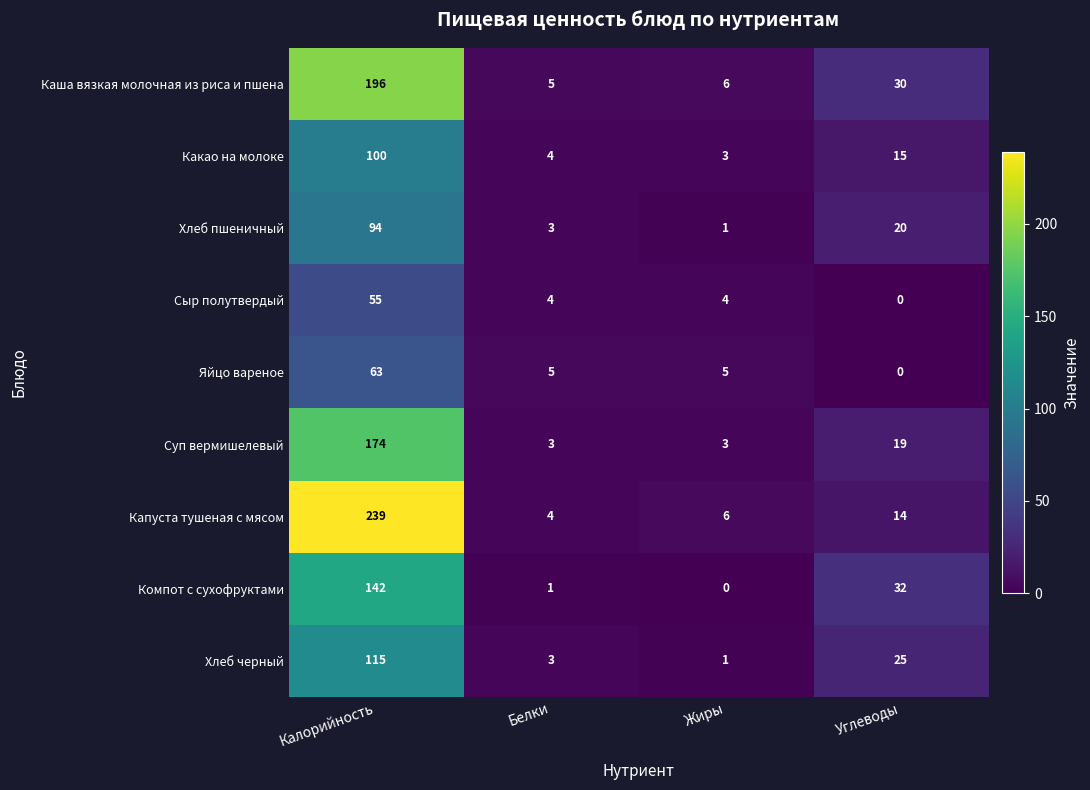

List the series in order of their peak value, lowest first.

Сыр полутвердый, Яйцо вареное, Хлеб пшеничный, Какао на молоке, Хлеб черный, Компот с сухофруктами, Суп вермишелевый, Каша вязкая молочная из риса и пшена, Капуста тушеная с мясом